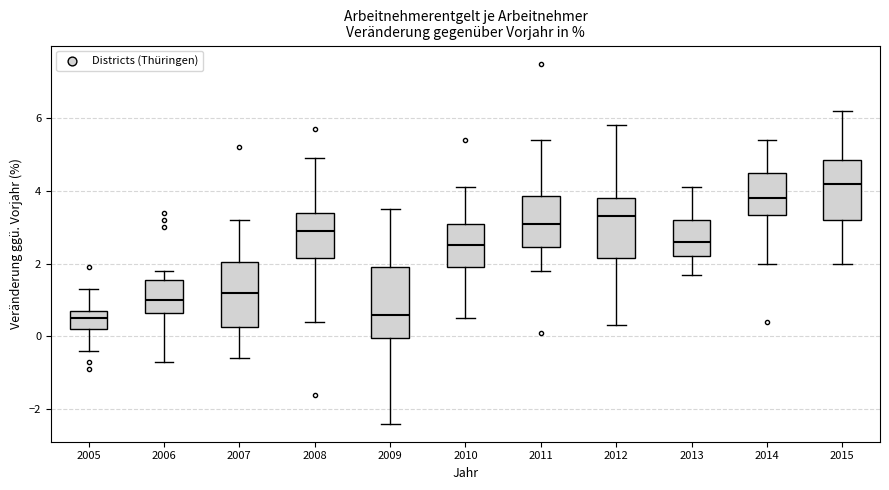

Where does the upper whisker of the box at x = 2010 end on the y-axis? The values are not printed on the chart, so give them approximately, as read against the axis.

4.2